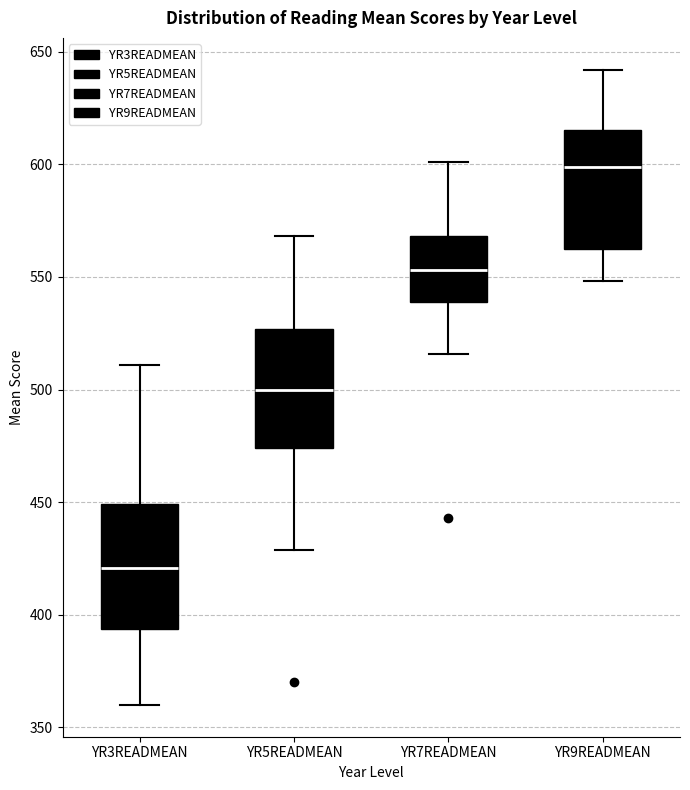

Where does the median line of the box for YR3READMEAN sit on the y-axis? The values are not printed on the chart, so give them approximately, as read against the axis.

420